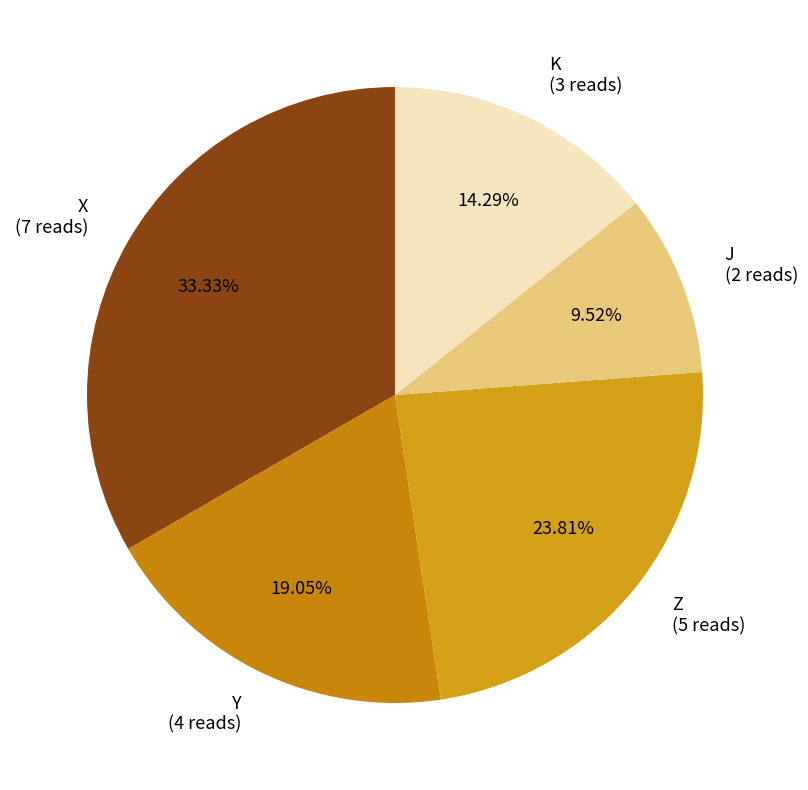

Does Z account for over 50% of the chart?

No